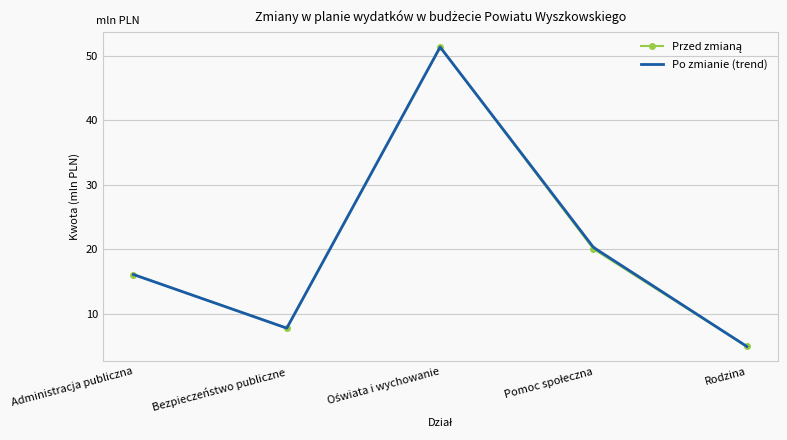

What is the minimum value shown in the chart?

5.0